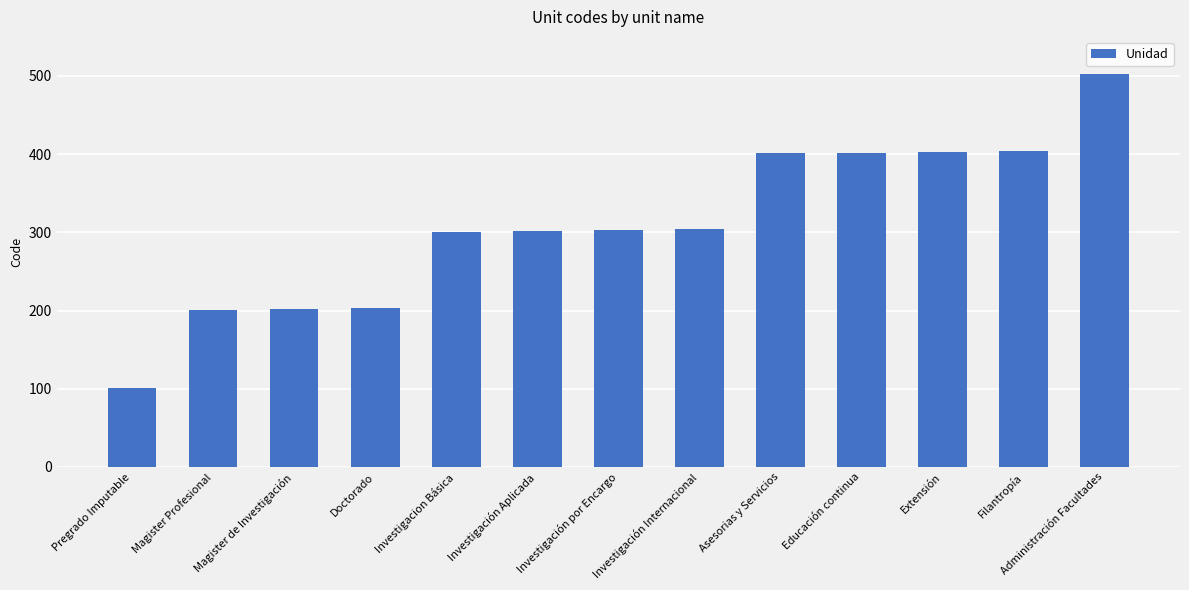

True or false: the data shows 73 at Investigación por Encargo.

False